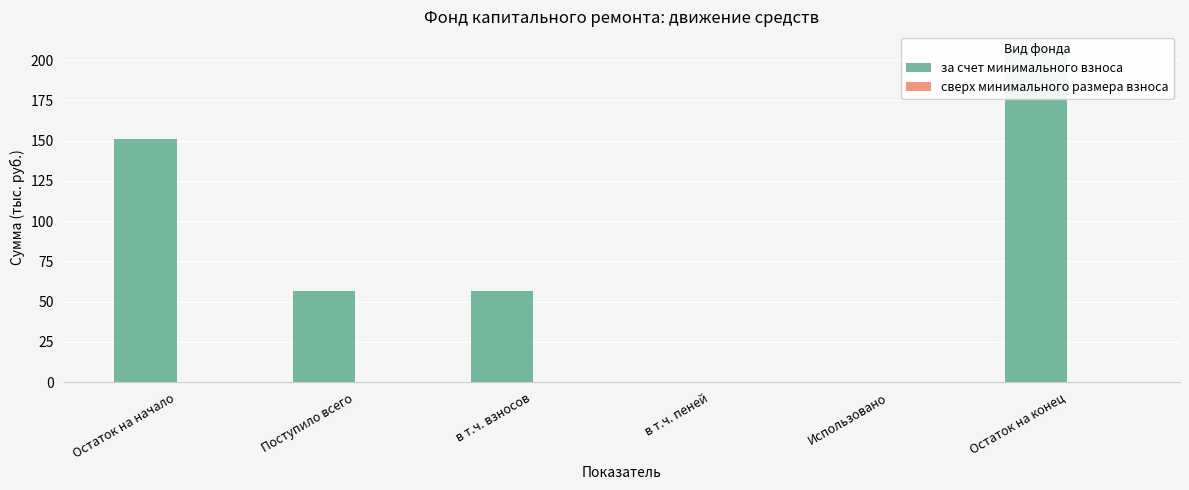

What are all the series names shown in the legend?

за счет минимального взноса, сверх минимального размера взноса